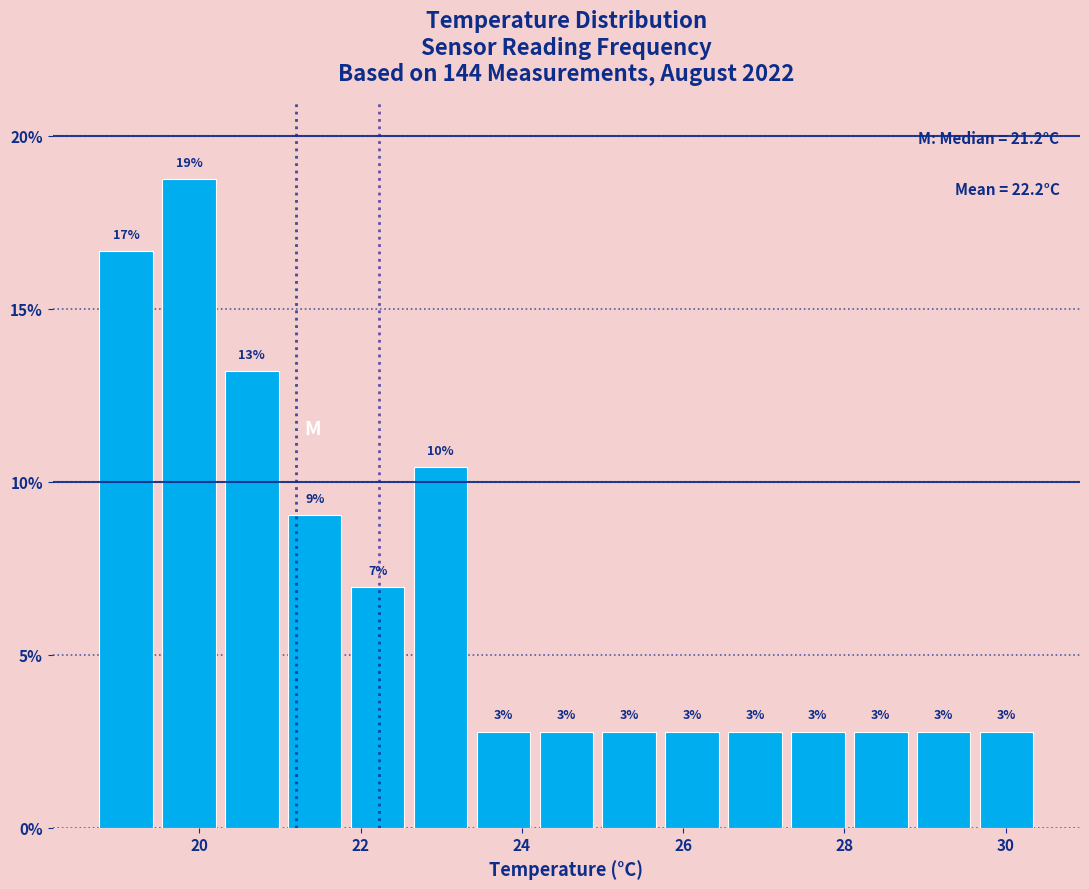

Read against the x-axis, roughly where is the centre of the tallest bar?

19.8